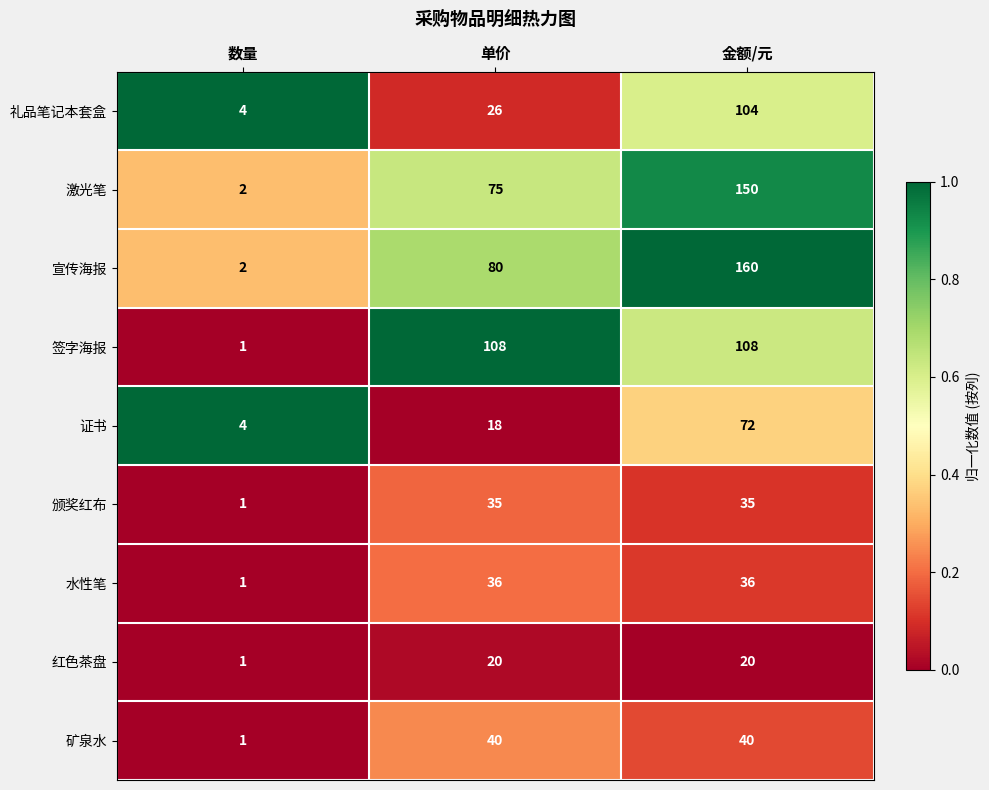

Which series has the largest range (max minus min)?

宣传海报